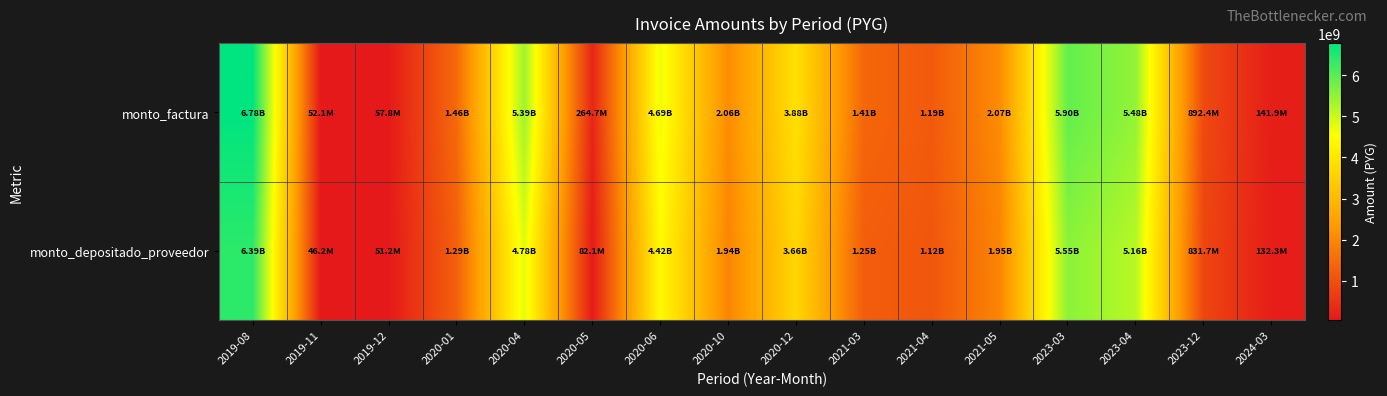

At which category is the sum across all series the highest?

2019-08